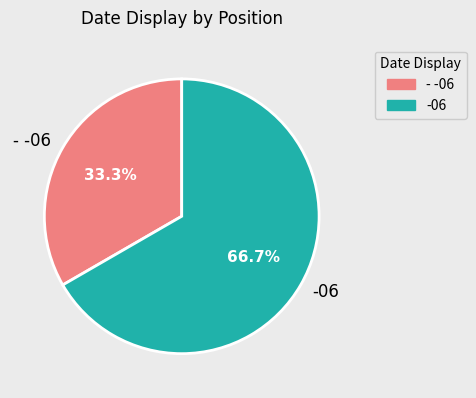

Is there any slice that represents more than half of the pie?

Yes